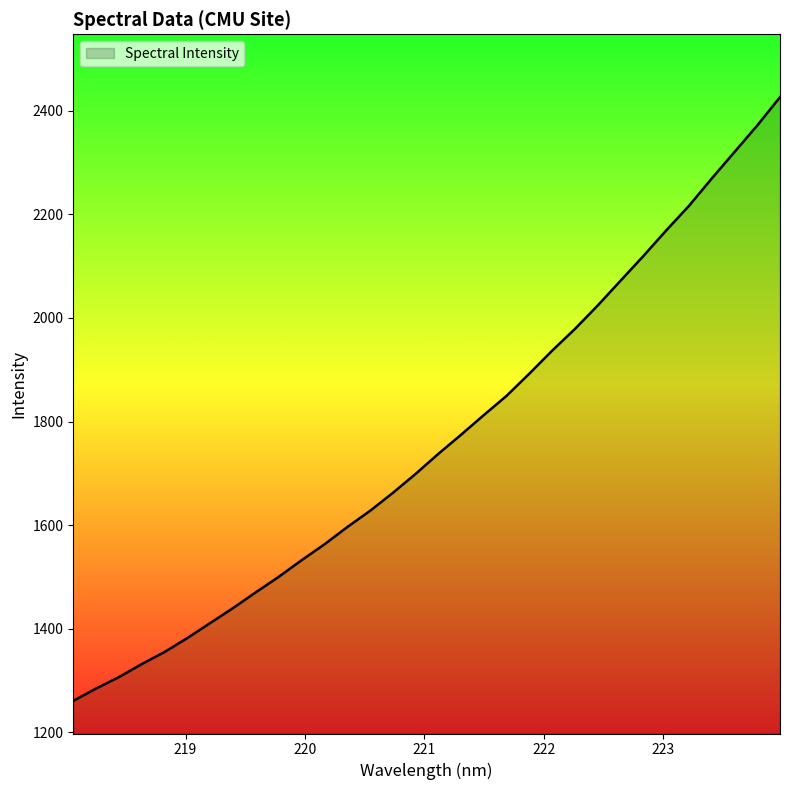

What is the greatest value displayed?

2426.5